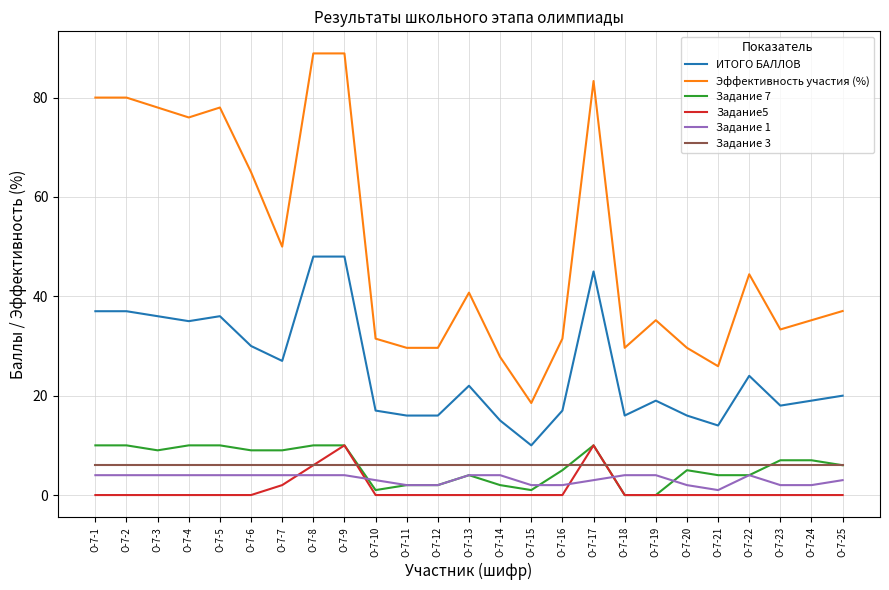

What is the total value across all series at О-7-22?

82.4